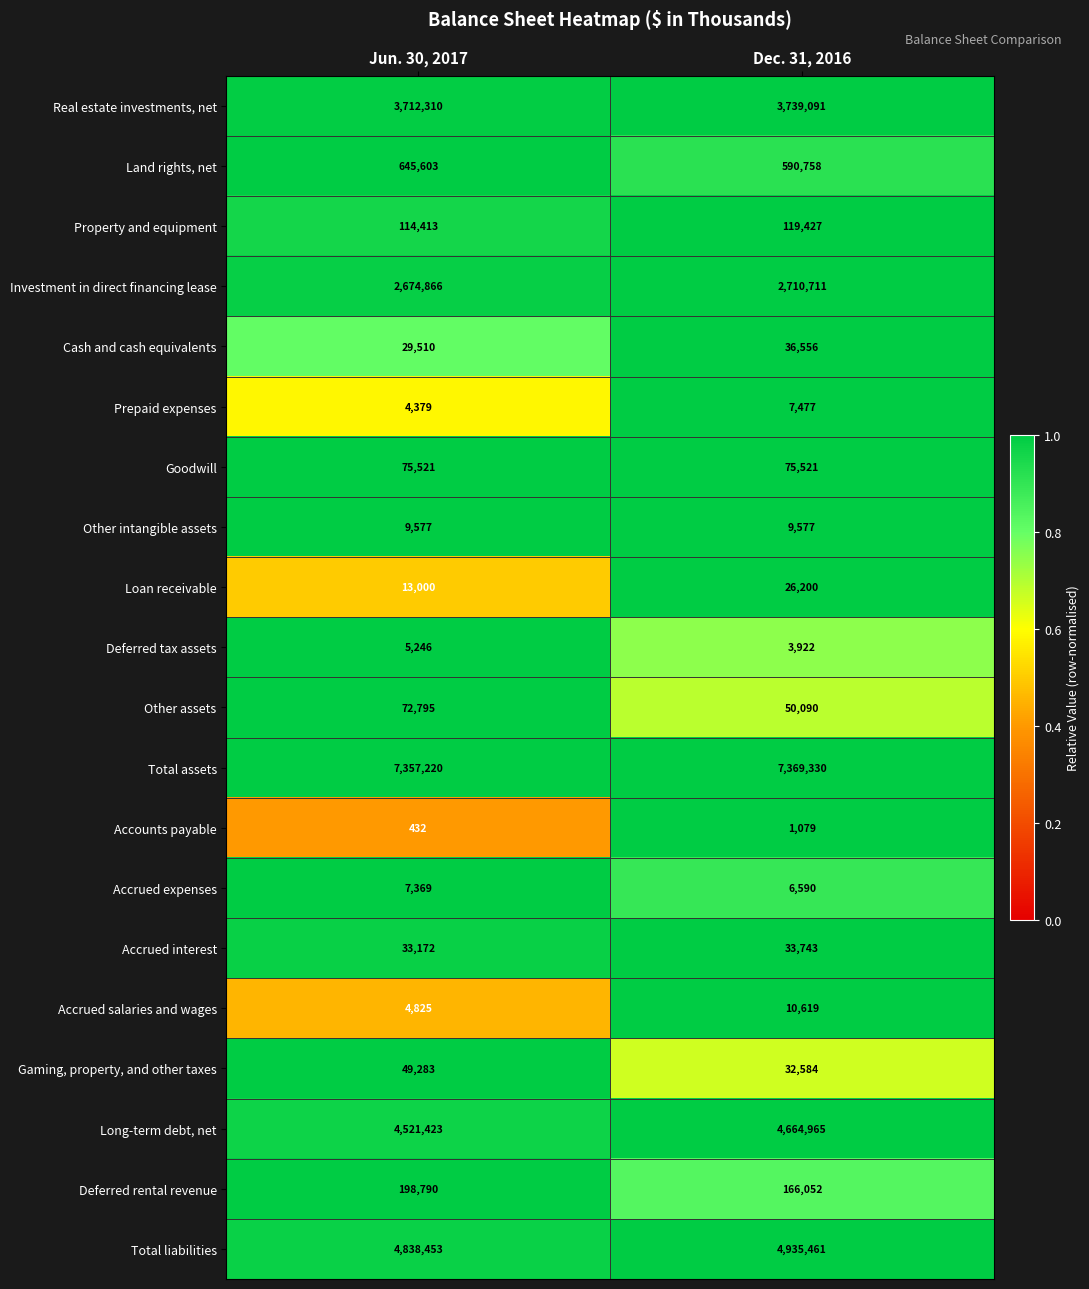

Count the number of categories in the chart.

2